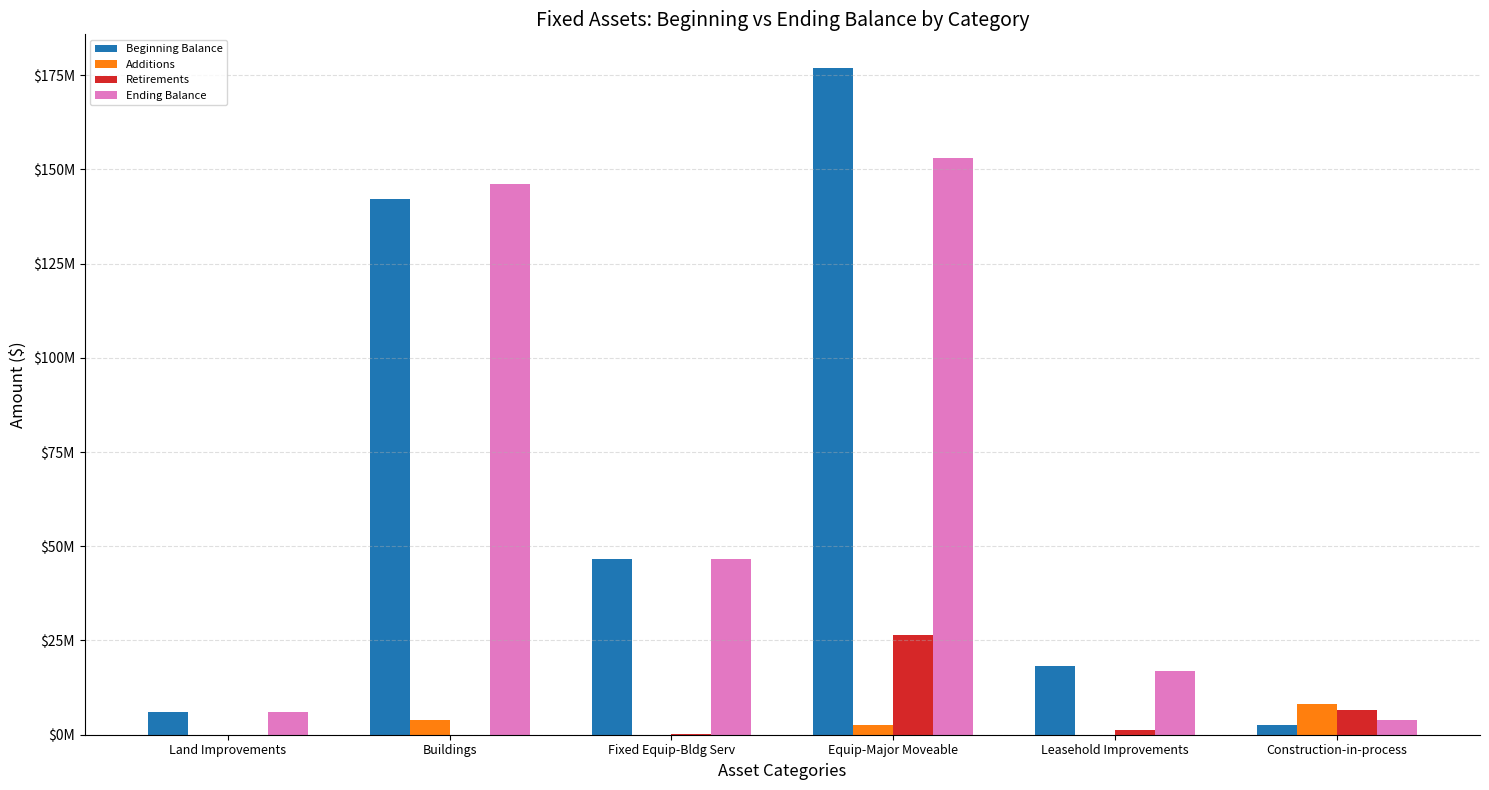

At how many categories does at least one series exceed 76683797?

2